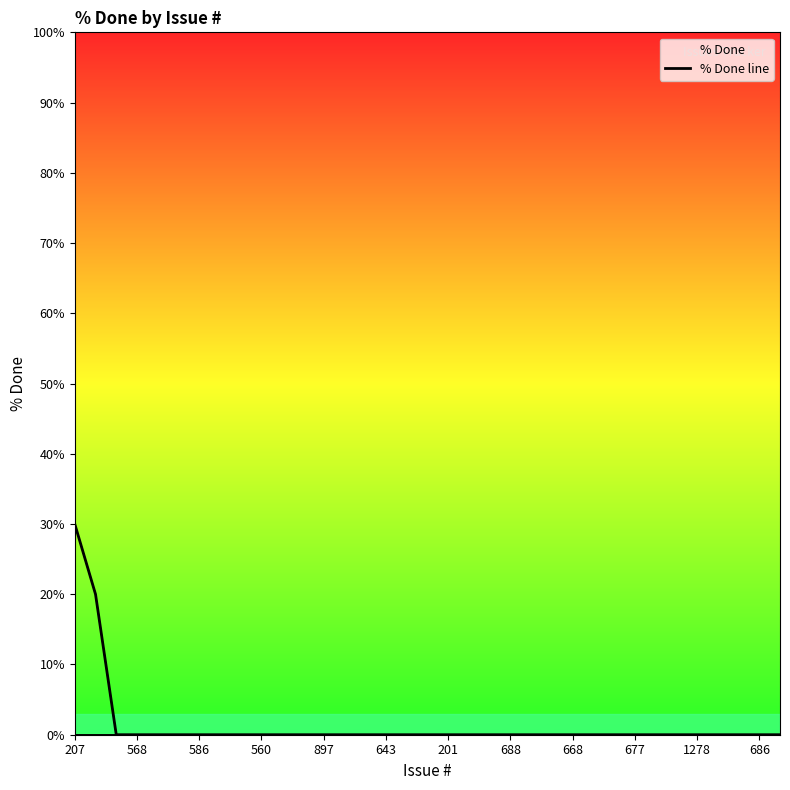

The value at 207 is 30. True or false?

True